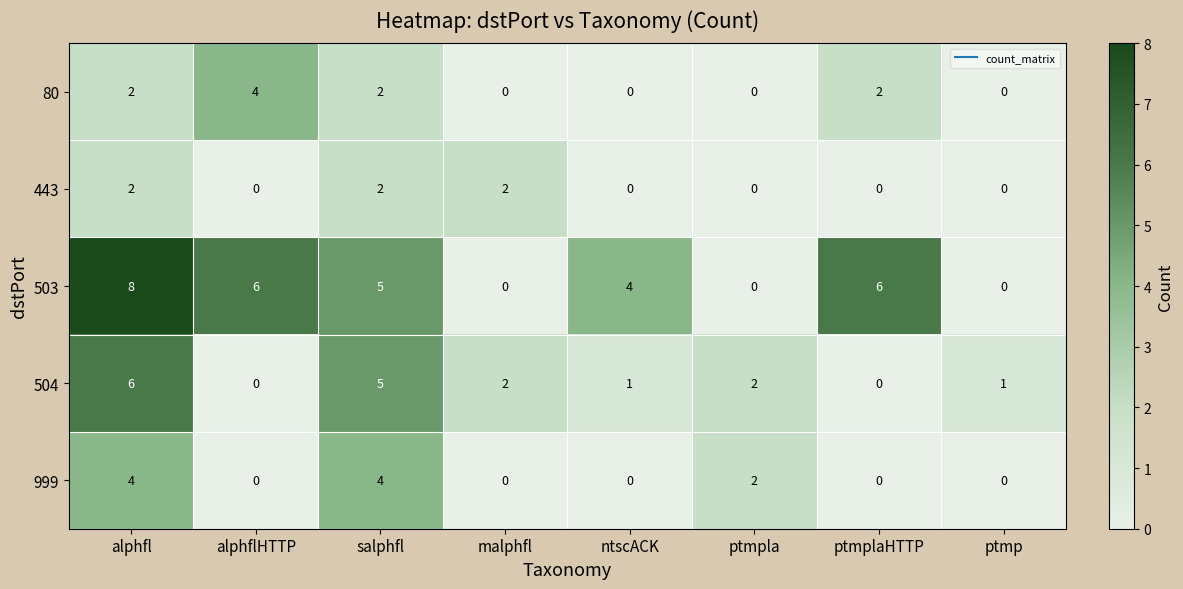

At which category does the chart reach its peak across all series?

alphfl